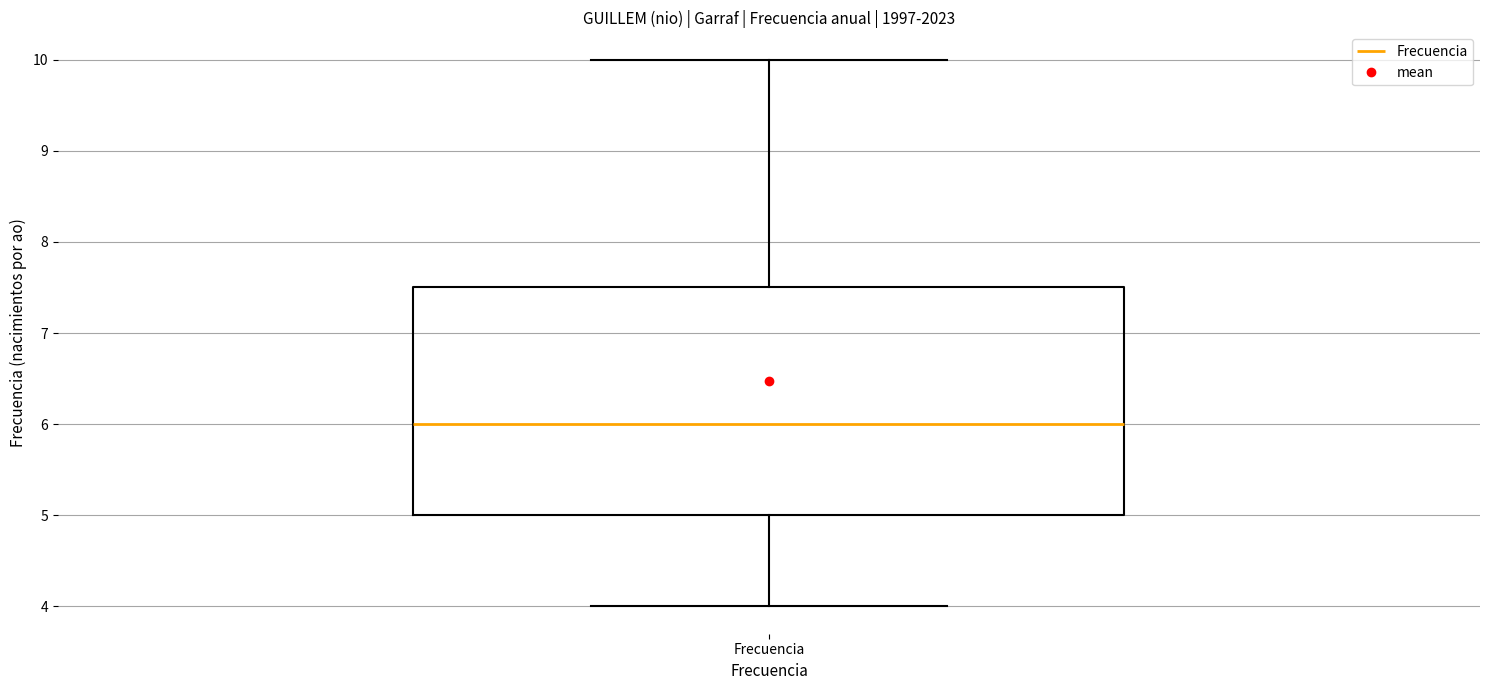

Where does the median line of the box for Frecuencia sit on the y-axis? The values are not printed on the chart, so give them approximately, as read against the axis.

6.0